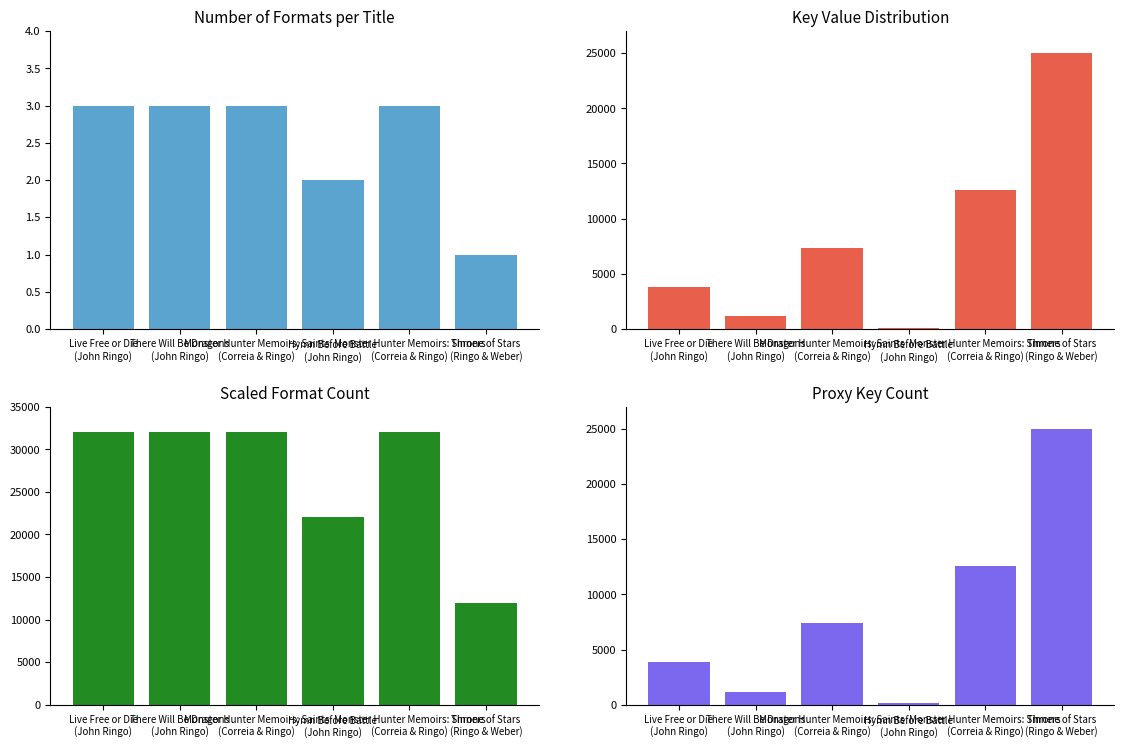

Count the number of data series in this chart.

4